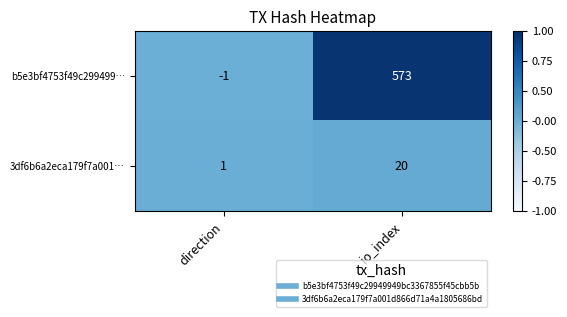

At which category is the sum across all series the highest?

io_index